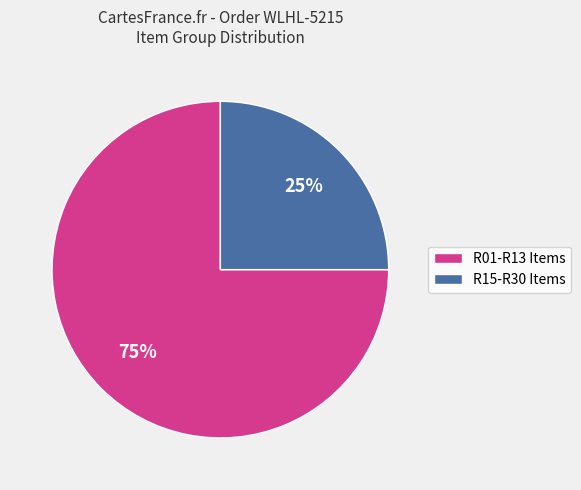

Approximately how many times larger is the value at R01-R13 Items compared to R15-R30 Items?

3.0